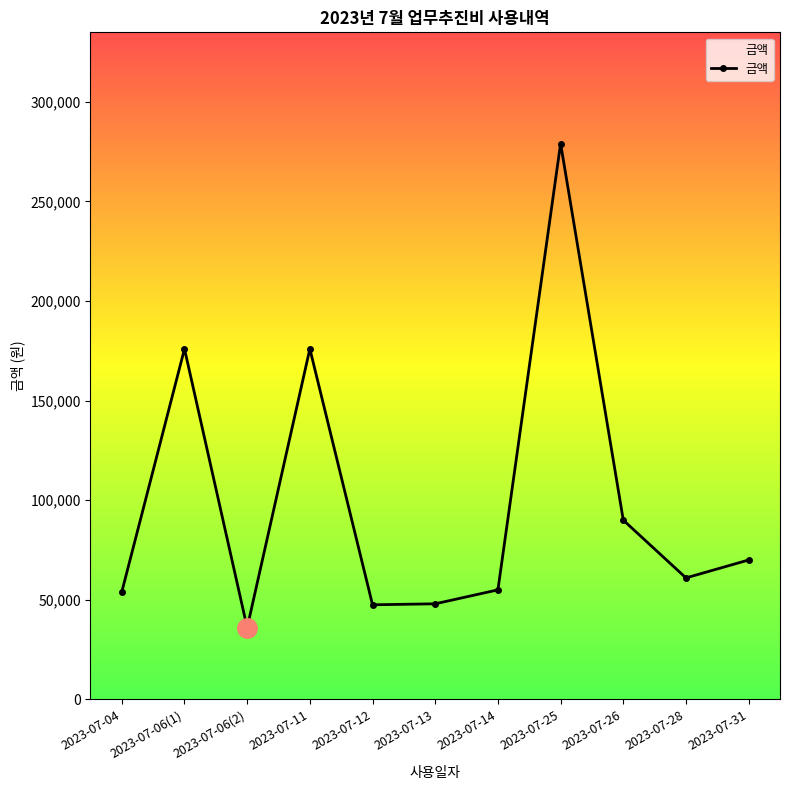

What is the approximate value at 2023-07-13?

48000